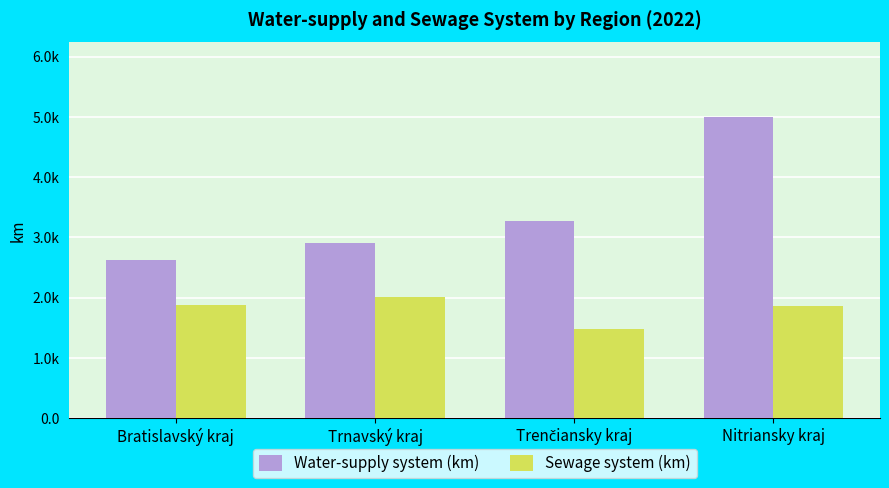

What position from the right is Trenčiansky kraj?

2